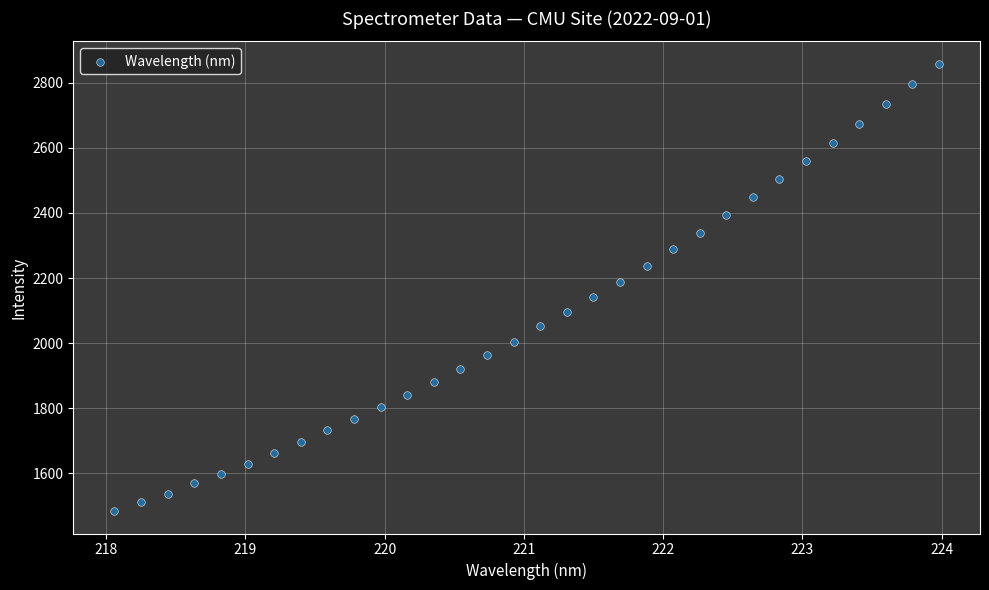

What is the range of Y values (max minus min)?

1374.5